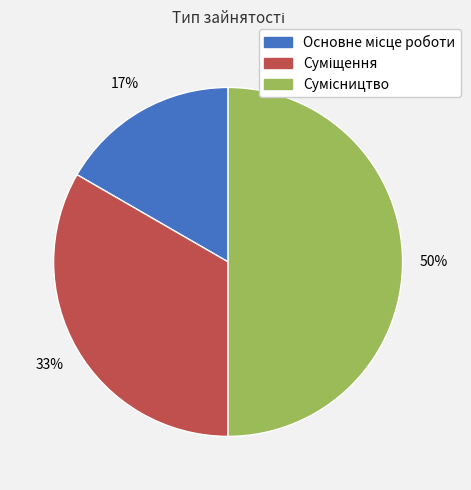

To the nearest percent, what is the average slice percentage?

33%